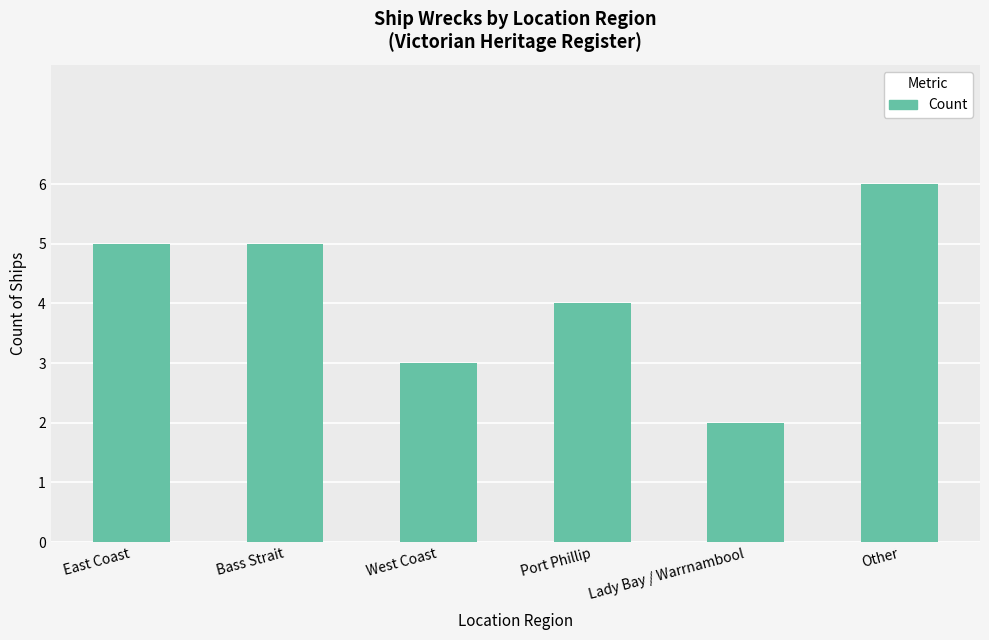

True or false: the data shows 2 at Lady Bay / Warrnambool.

True